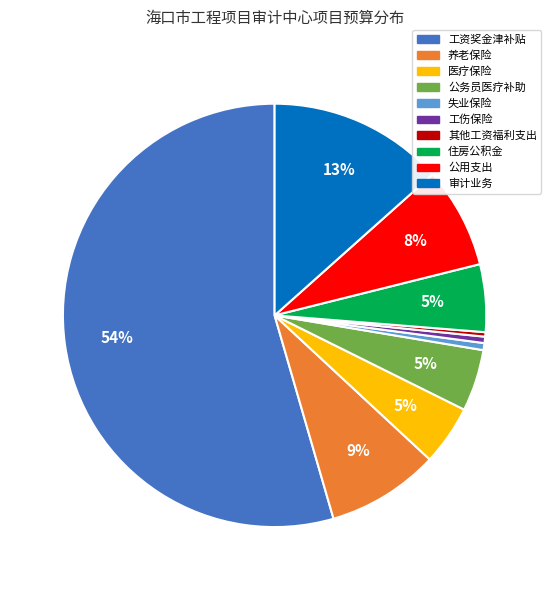

Is the sum of 工伤保险 and 公务员医疗补助 greater than half?

No